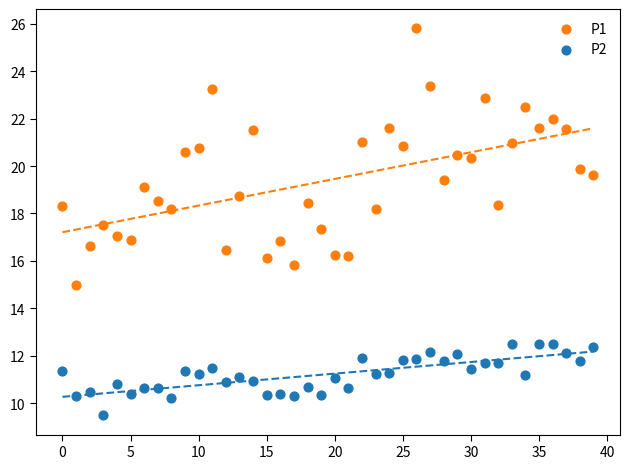

Which series contains the highest Y value?

P1